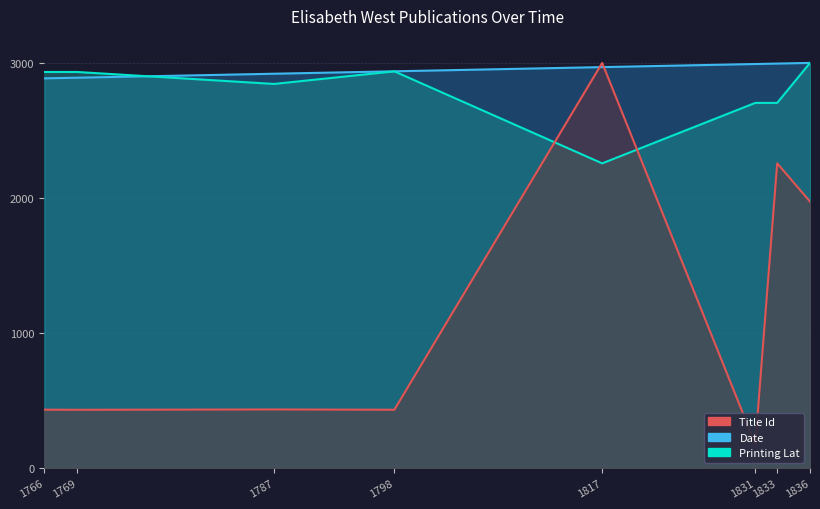

Which series has the largest range (max minus min)?

Title Id